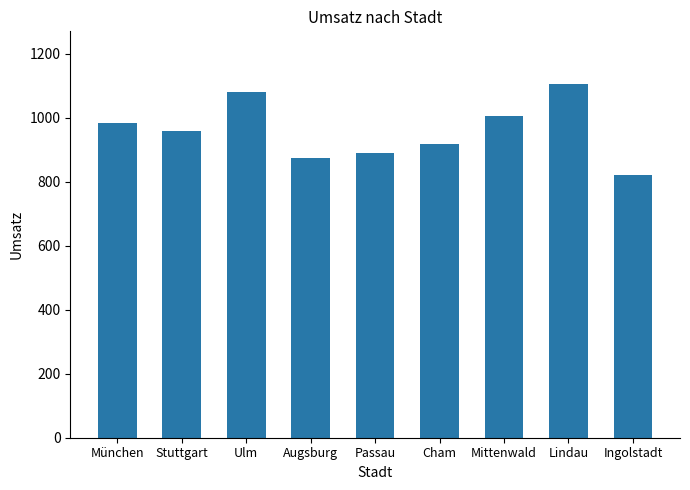

Count the number of data series in this chart.

1